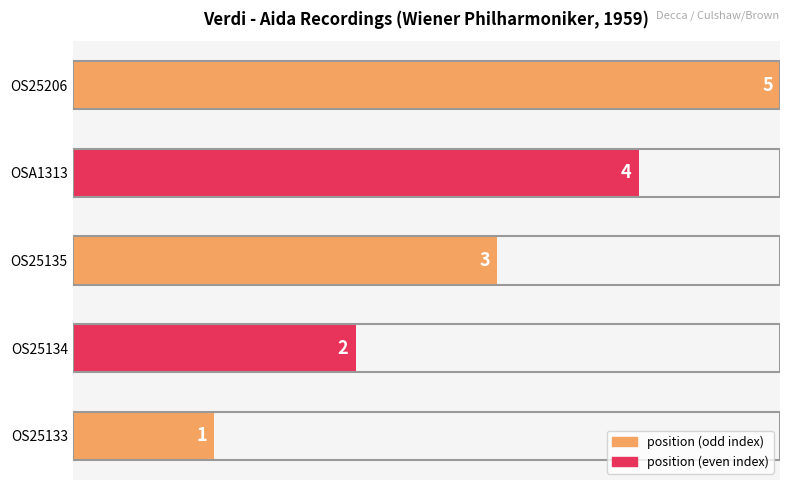

What is the change in value from OS25134 to OS25135?

+1